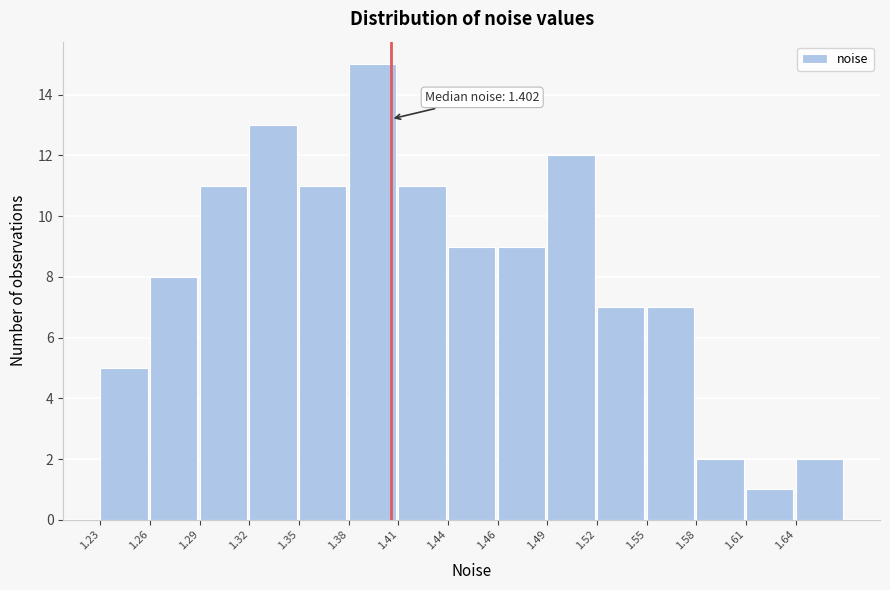

Reading left to right, extract all data points from this chart.

1.23=5	1.26=8	1.29=11	1.32=13	1.35=11	1.38=15	1.41=11	1.44=9	1.46=9	1.49=12	1.52=7	1.55=7	1.58=2	1.61=1	1.64=2